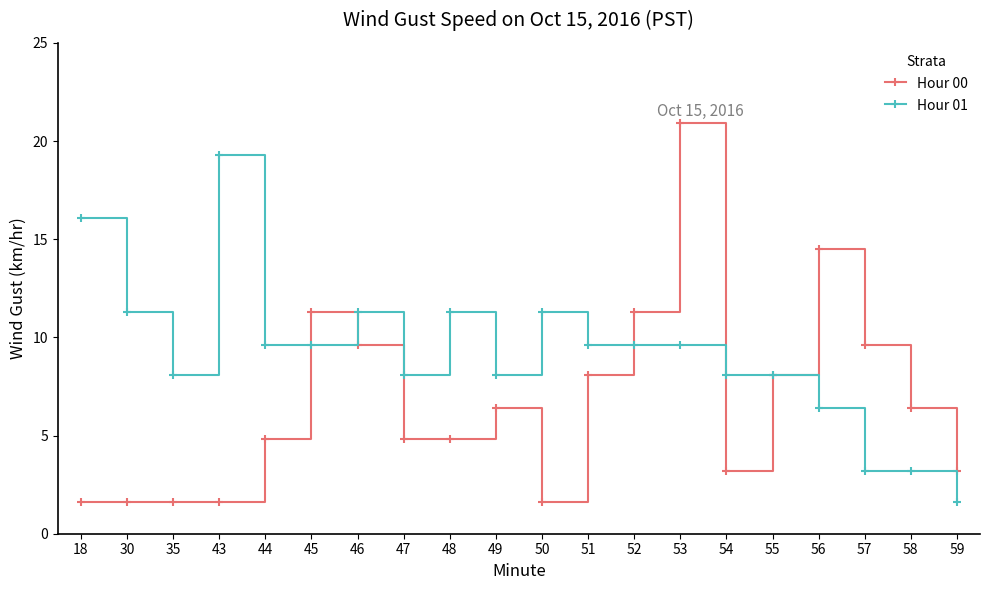

True or false: Hour 01 has more than 2 points higher than both neighbors.

True